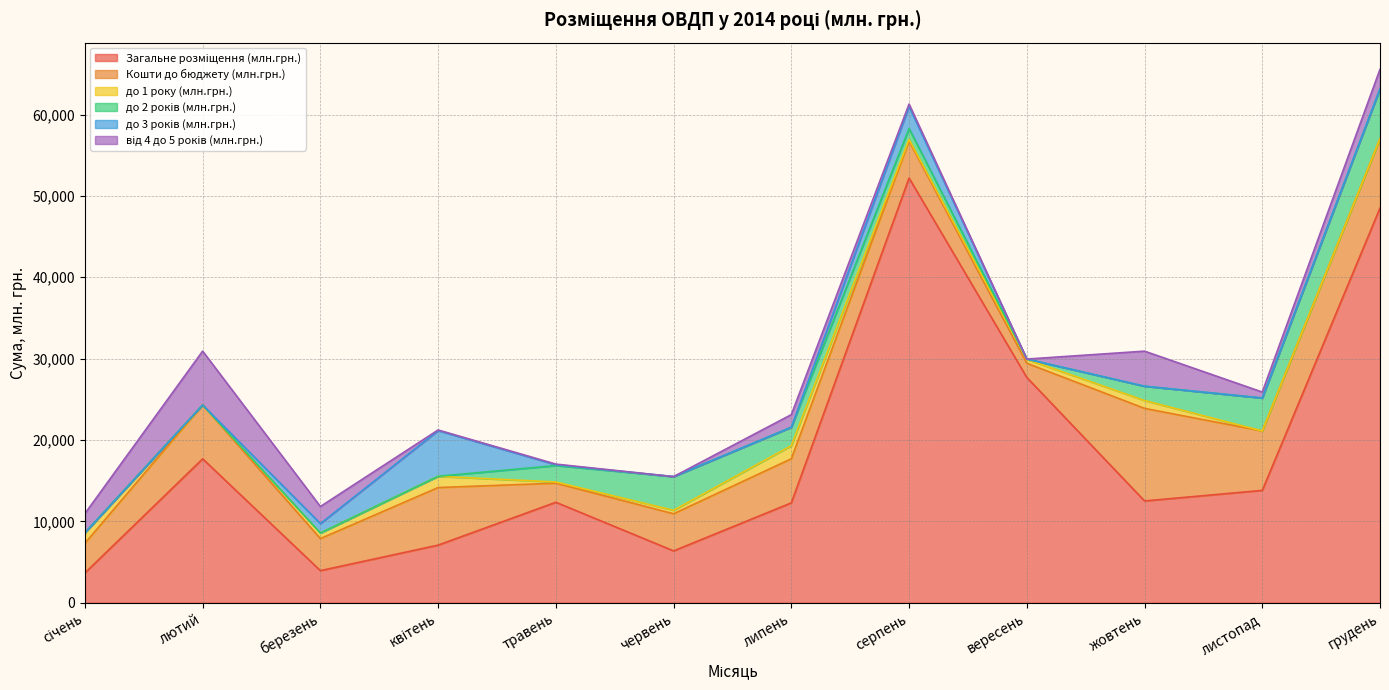

What are all the series names shown in the legend?

Загальне розміщення (млн.грн.), Кошти до бюджету (млн.грн.), до 1 року (млн.грн.), до 2 років (млн.грн.), до 3 років (млн.грн.), від 4 до 5 років (млн.грн.)